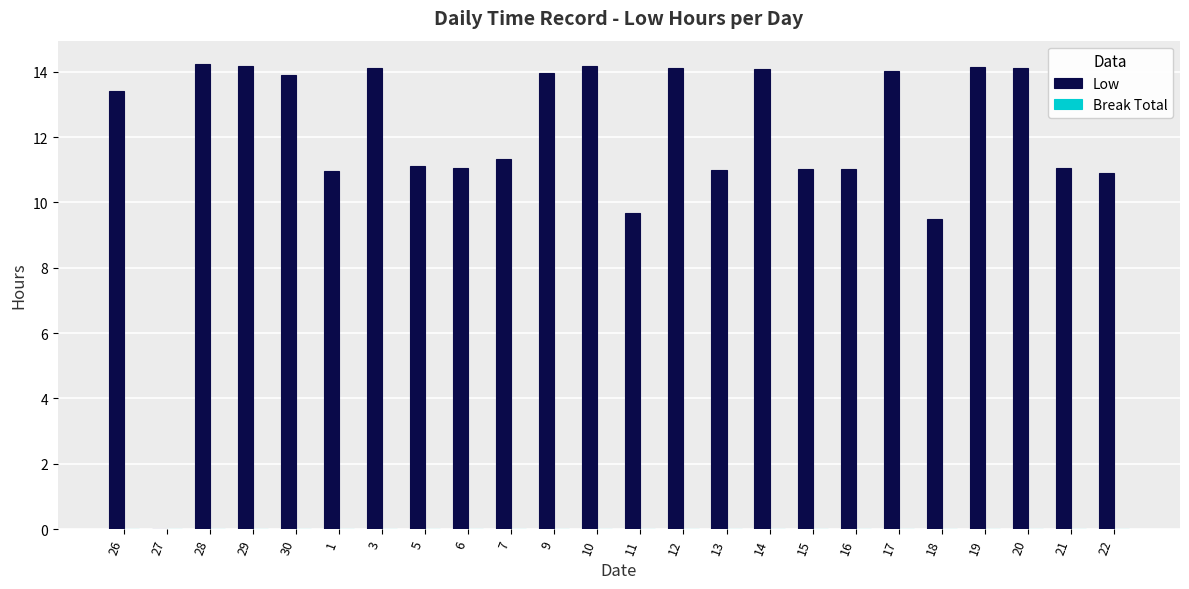

Where does the data first go above 13?

26